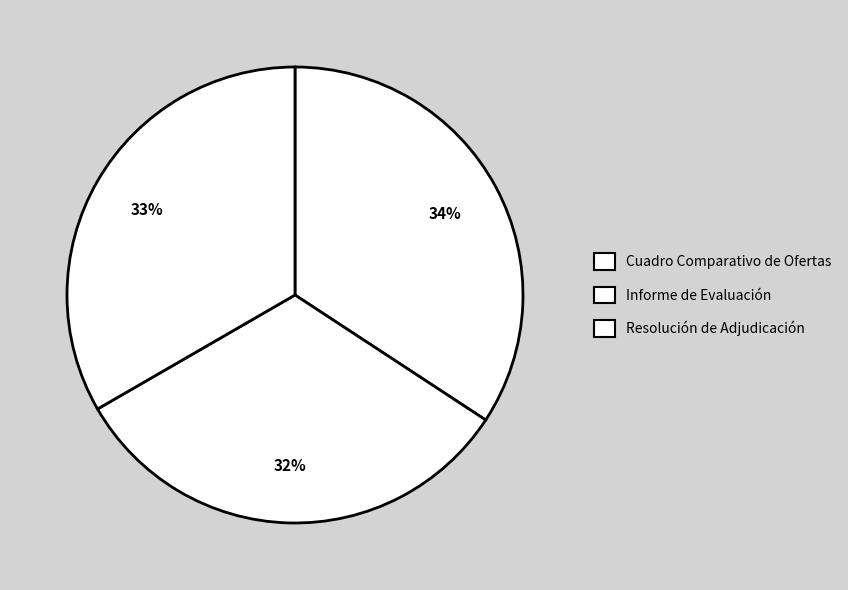

What is the change in value from Cuadro Comparativo de Ofertas to Resolución de Adjudicación?

-1